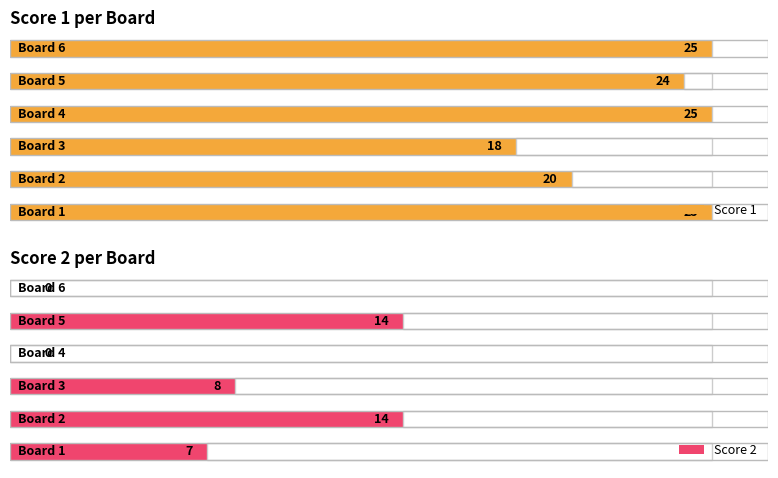

Are the bars grouped side by side (vs. stacked)?

Yes